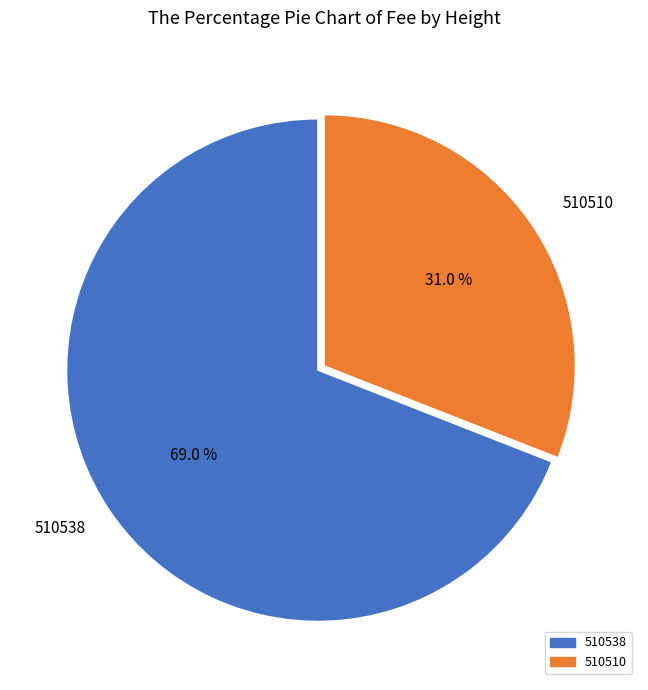

What is the largest slice in the pie chart?

510538